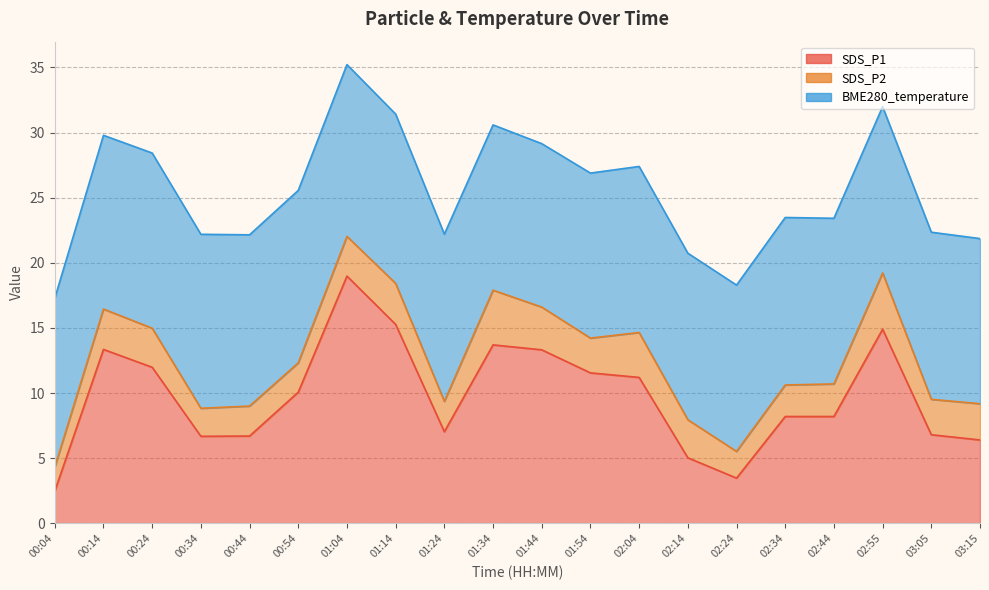

Where does the SDS_P1 series first go above 10?

00:14